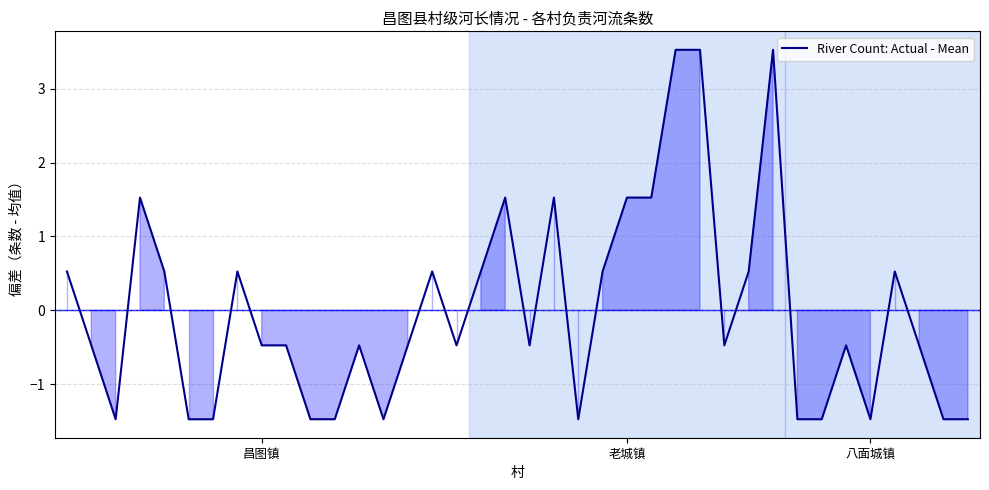

True or false: there are more than 2 points higher than both neighbors.

True